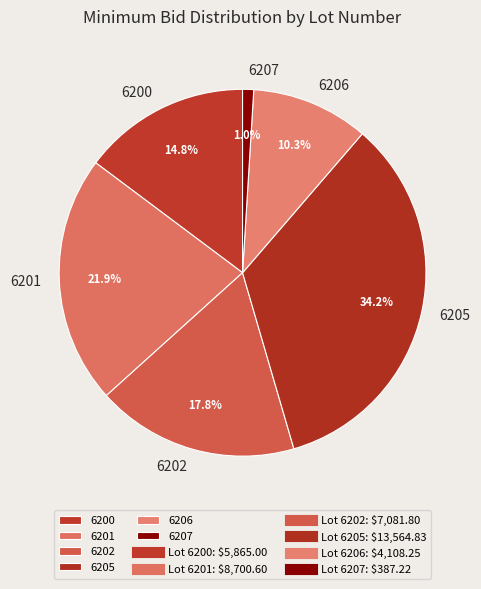

True or false: 6201 accounts for 22% of the total.

True